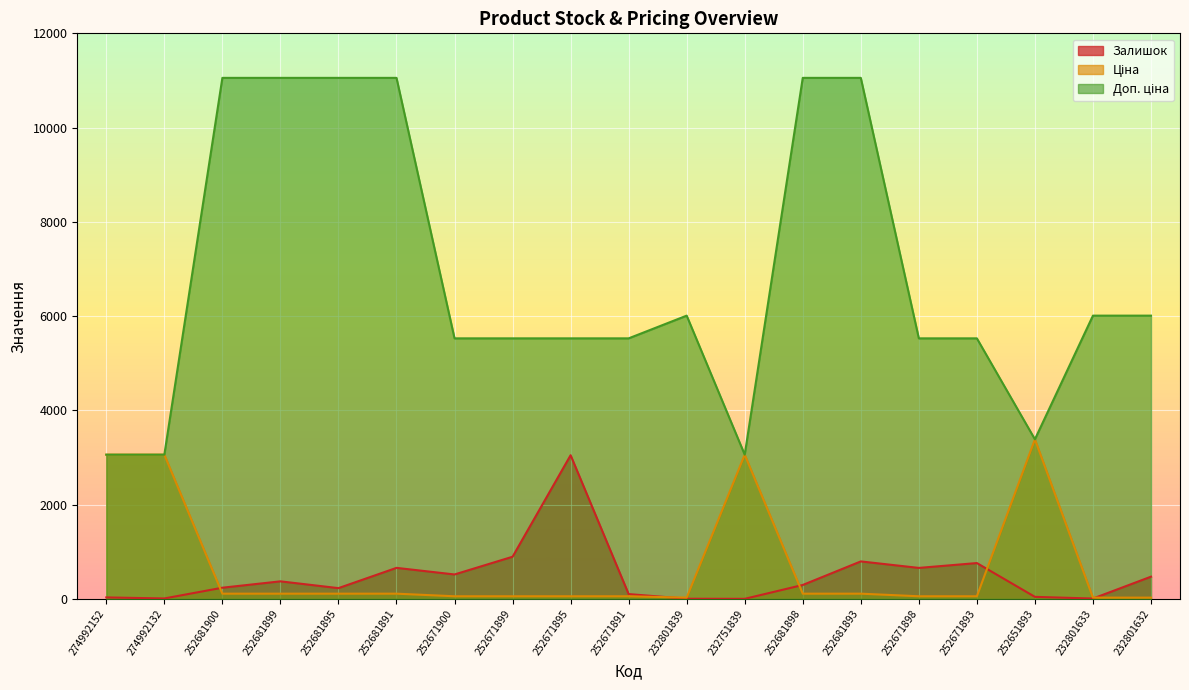

How many lines are shown in the chart?

3